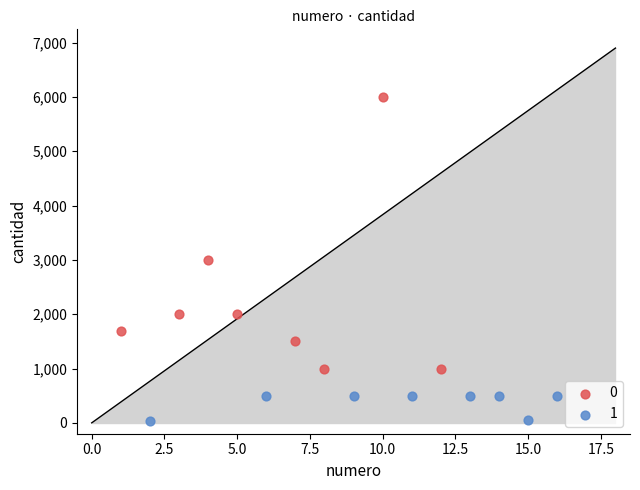

What are all the series names shown in the legend?

0, 1